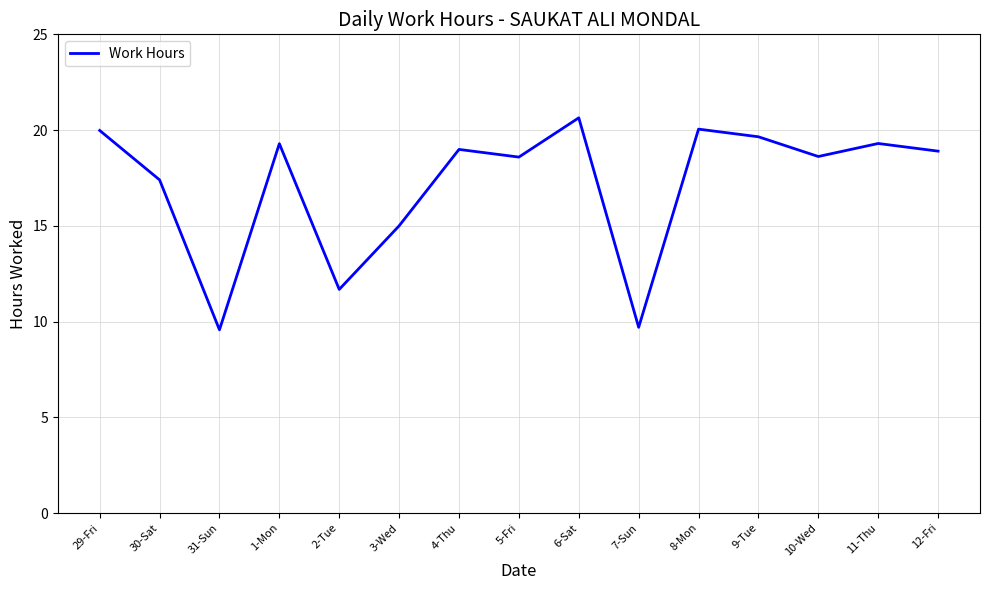

What position from the left is 4-Thu?

7